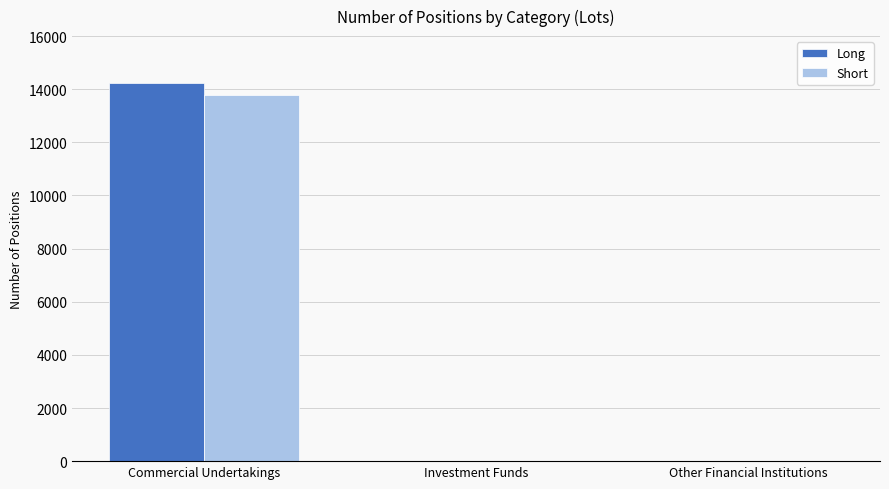

Are the bars grouped side by side (vs. stacked)?

Yes